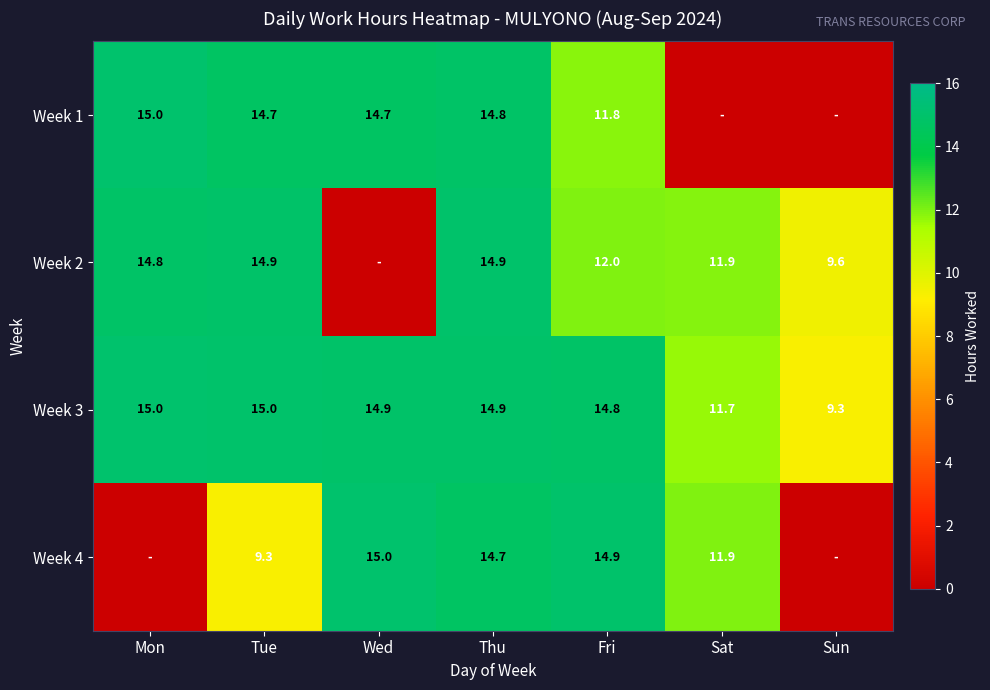

How many series are shown in this chart?

4